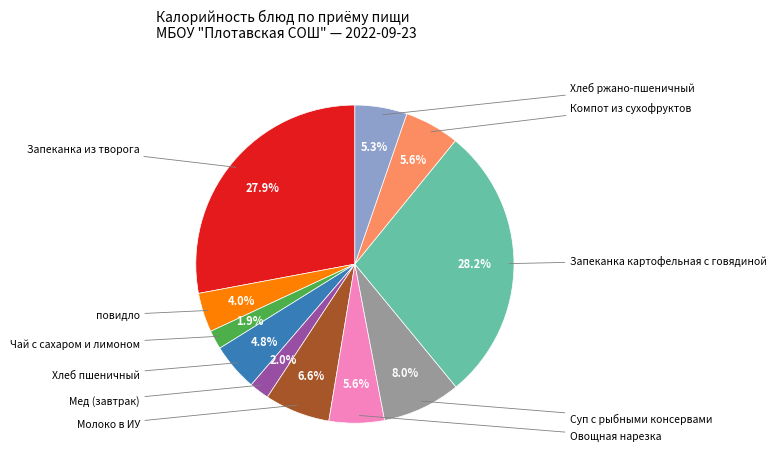

Does Запеканка картофельная с говядиной represent more than half of the total?

No